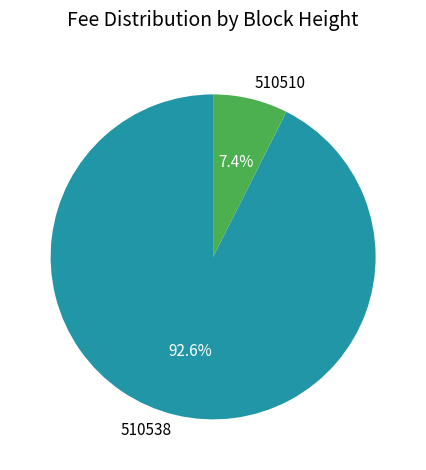

To the nearest percent, what is the average slice percentage?

50%